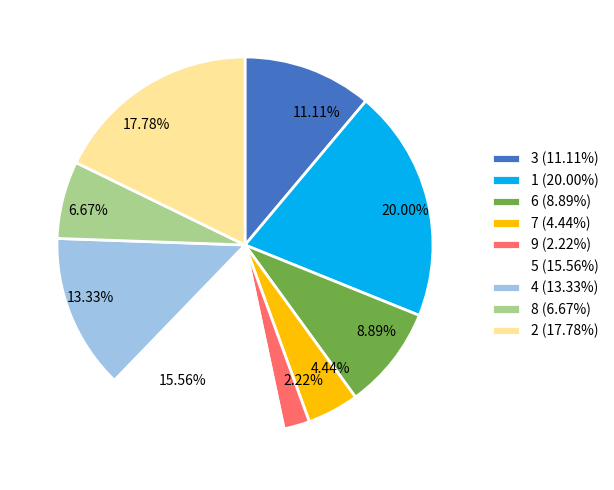

True or false: 9 accounts for 2% of the total.

True